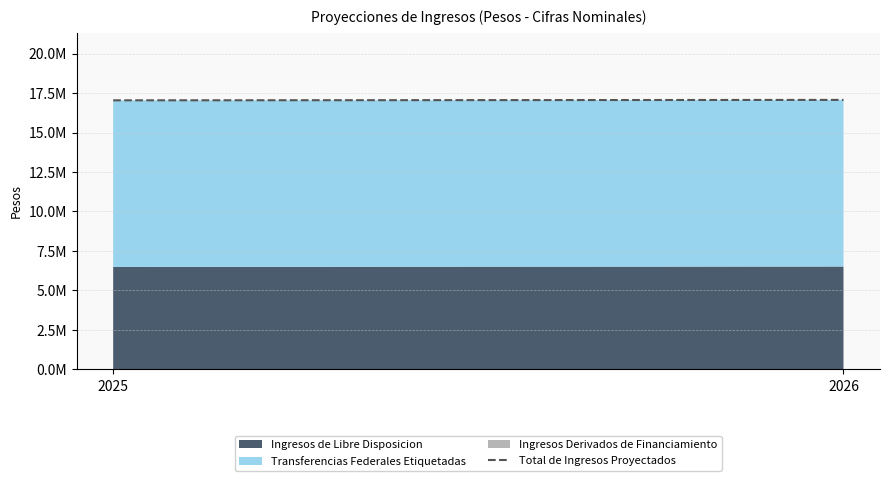

Reading right to left, list all the values displayed in this chart.

17065050.8	17037608.2